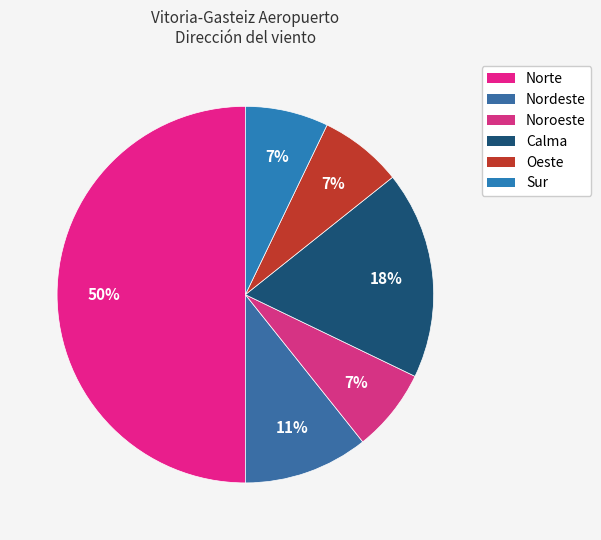

Which slice is the largest?

Norte